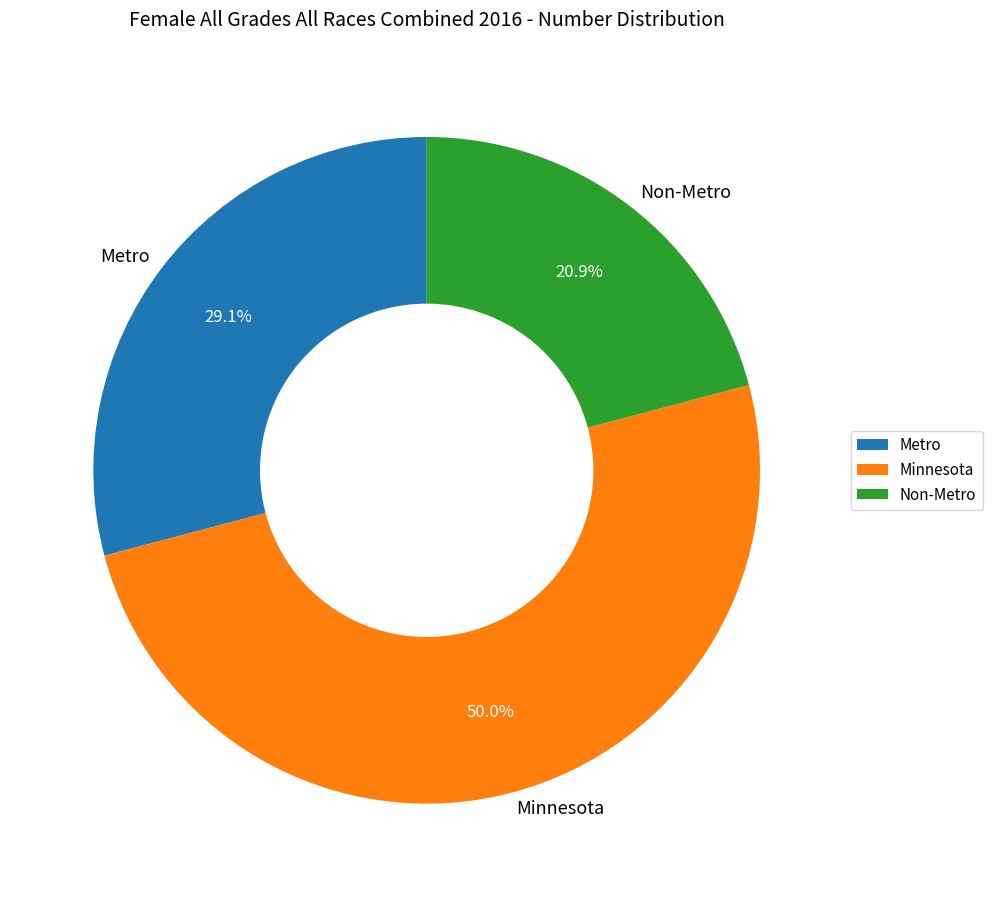

To the nearest percent, what portion does Metro represent?

29%